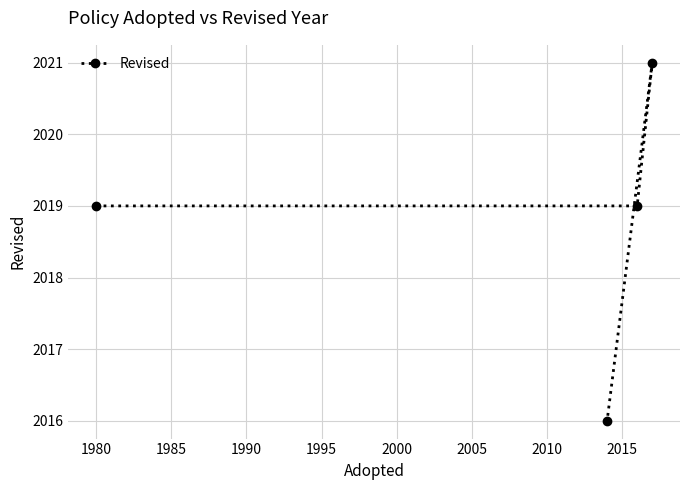

What is the smallest value displayed?

2016